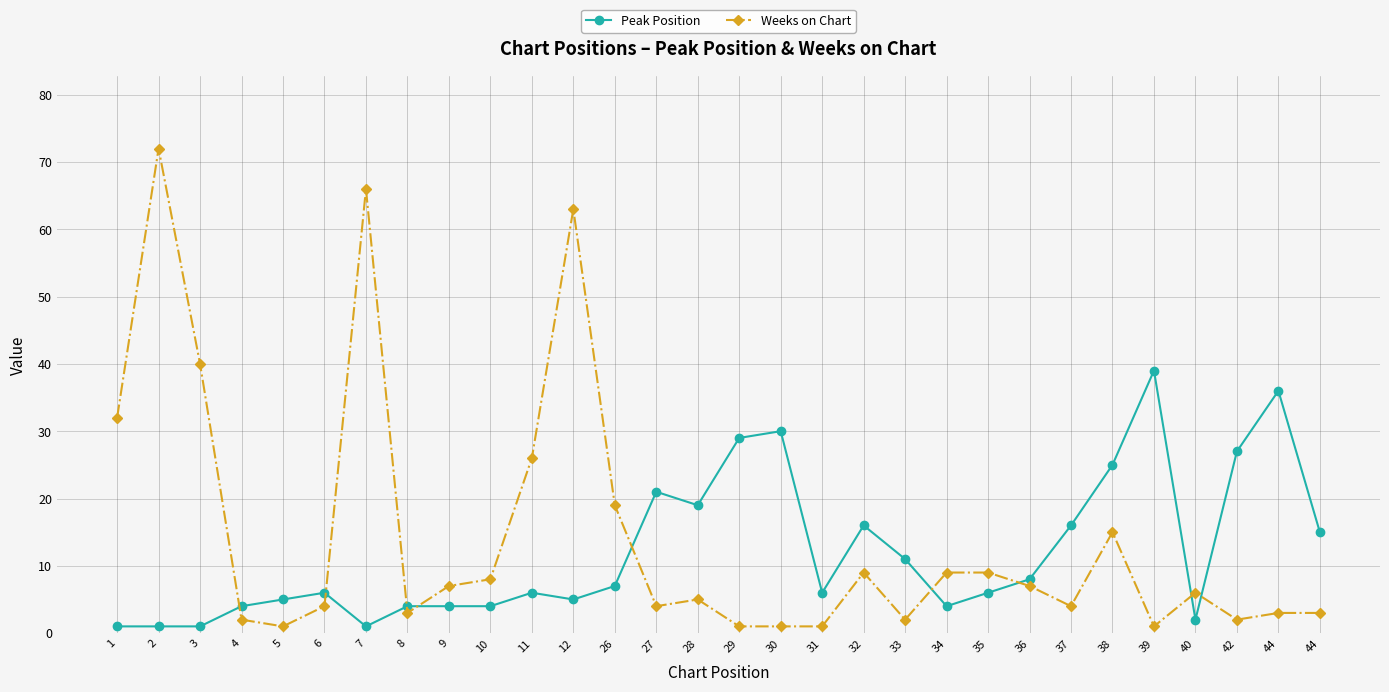

What are all the series names shown in the legend?

Peak Position, Weeks on Chart